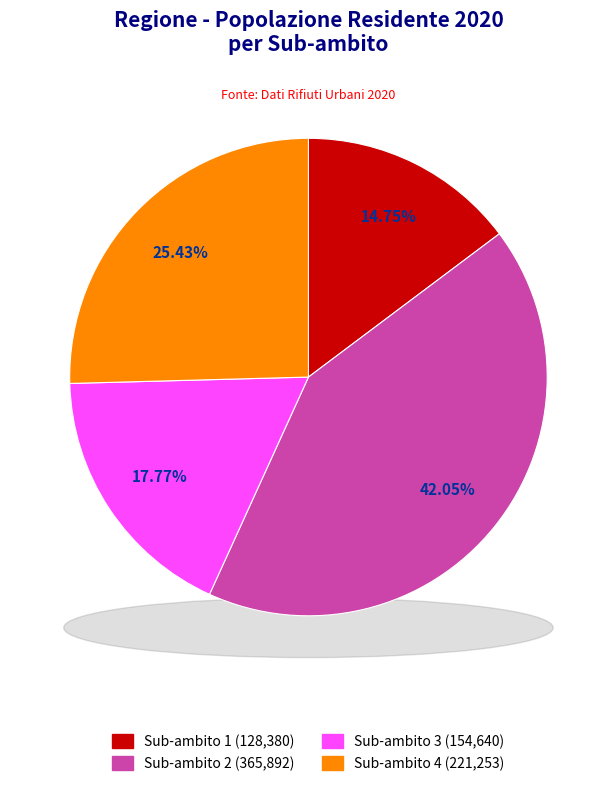

How many segments does this pie chart have?

4